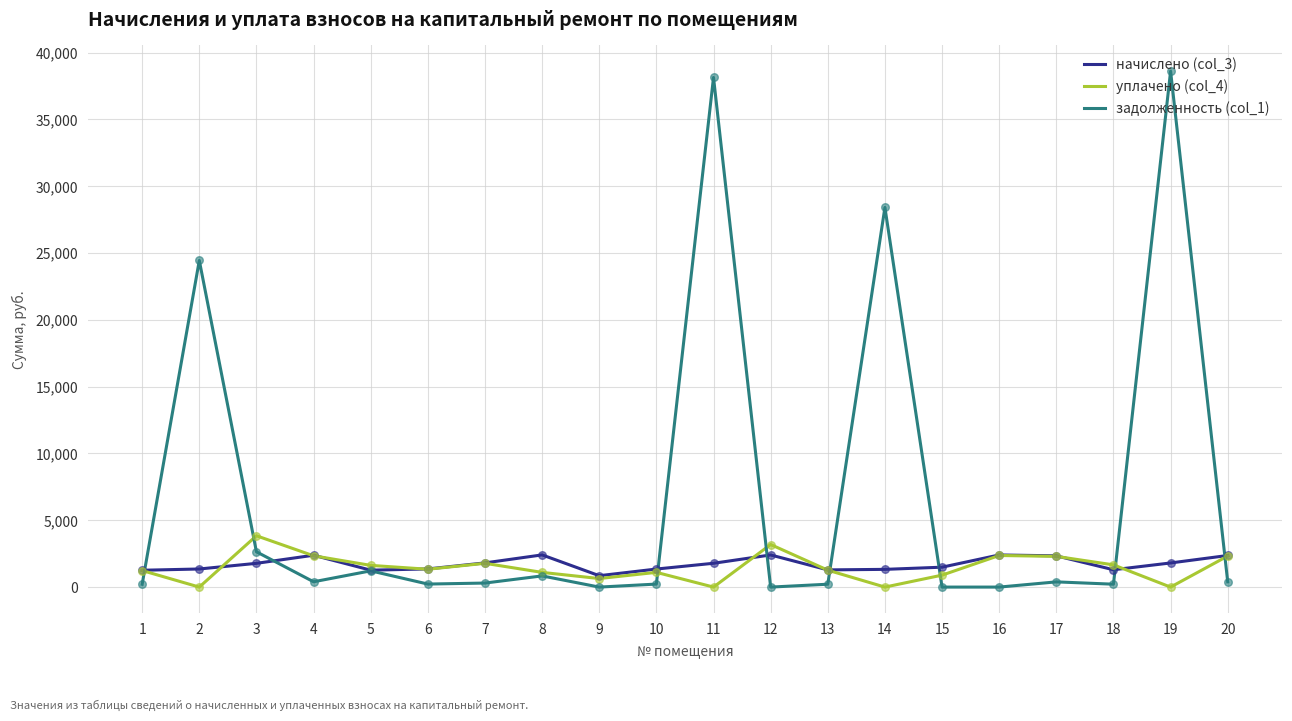

Which series has the largest total across all categories?

задолженность (col_1)